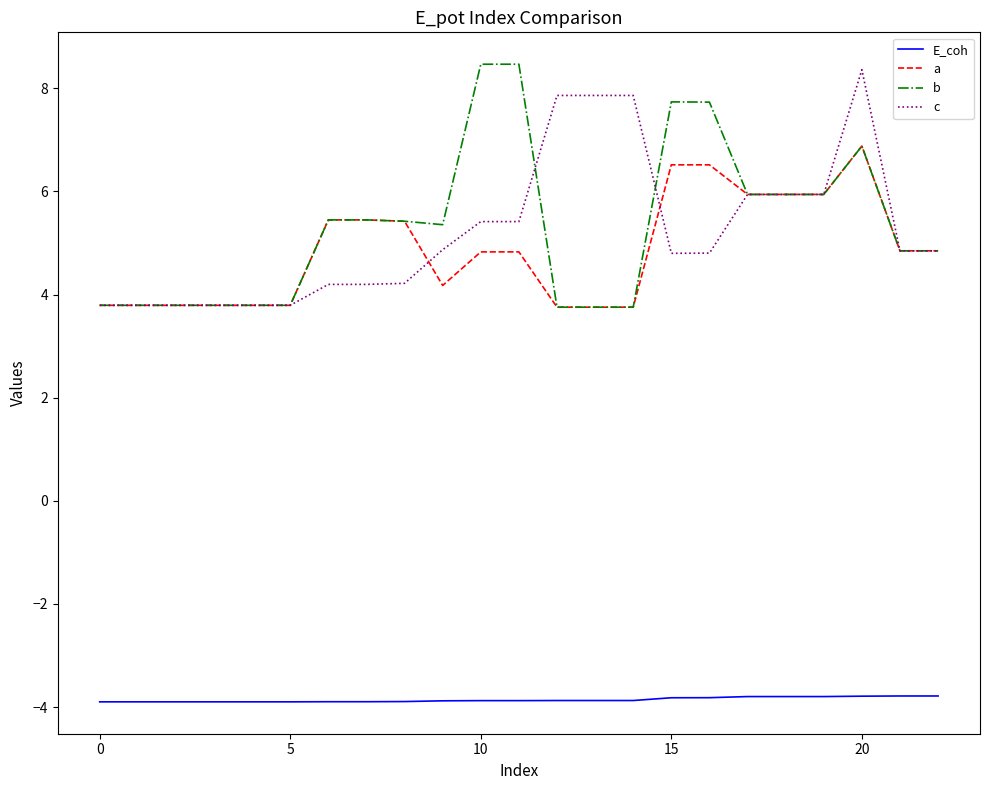

True or false: c and E_coh cross at least once.

False